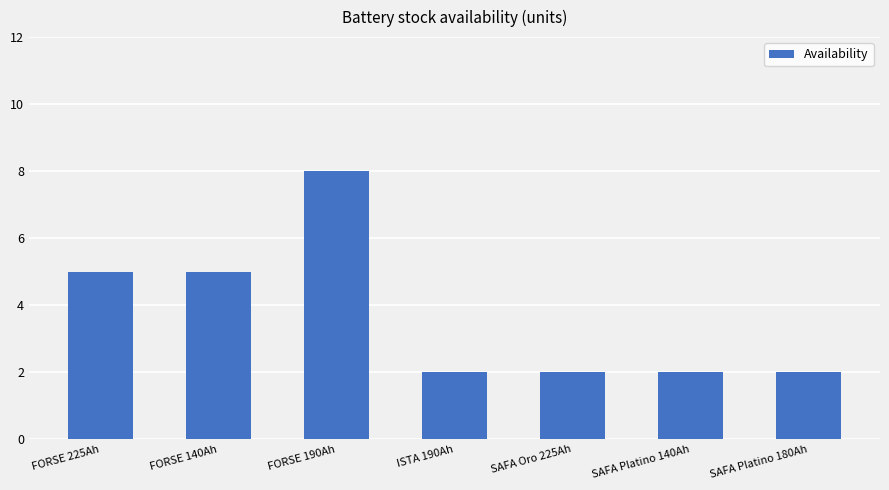

Between ISTA 190Ah and FORSE 140Ah, which is larger?

FORSE 140Ah